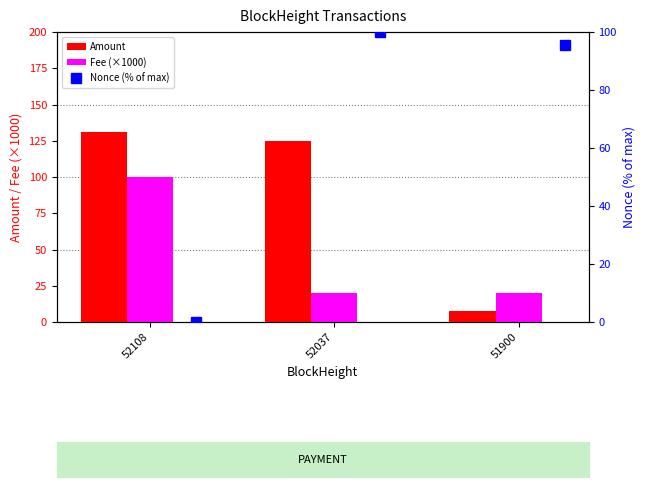

What is the approximate value of Amount at 52037?

125.0